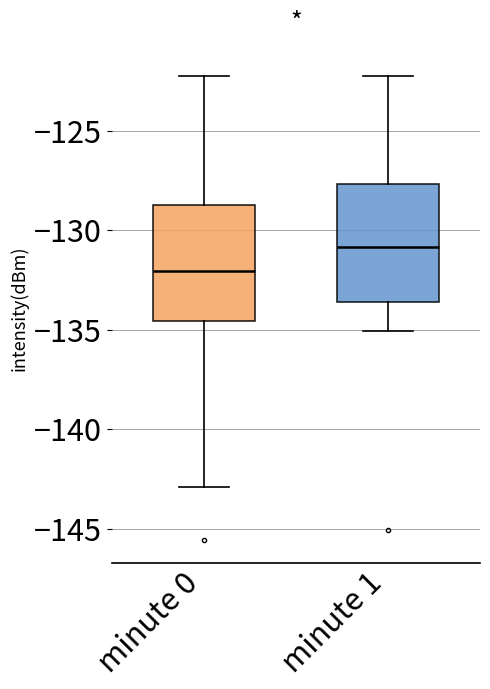

Reading left to right, transcribe this box plot: for each box, give where its median line is, the range the box spans, and where its two whiskers end, as read against the y-axis. The values are not printed on the chart, so give them approximately, as read against the axis.

minute 0: median -132.0, box -134.5 to -128.5, whiskers -143.0 to -122.0
minute 1: median -131.0, box -133.5 to -127.5, whiskers -135.0 to -122.0